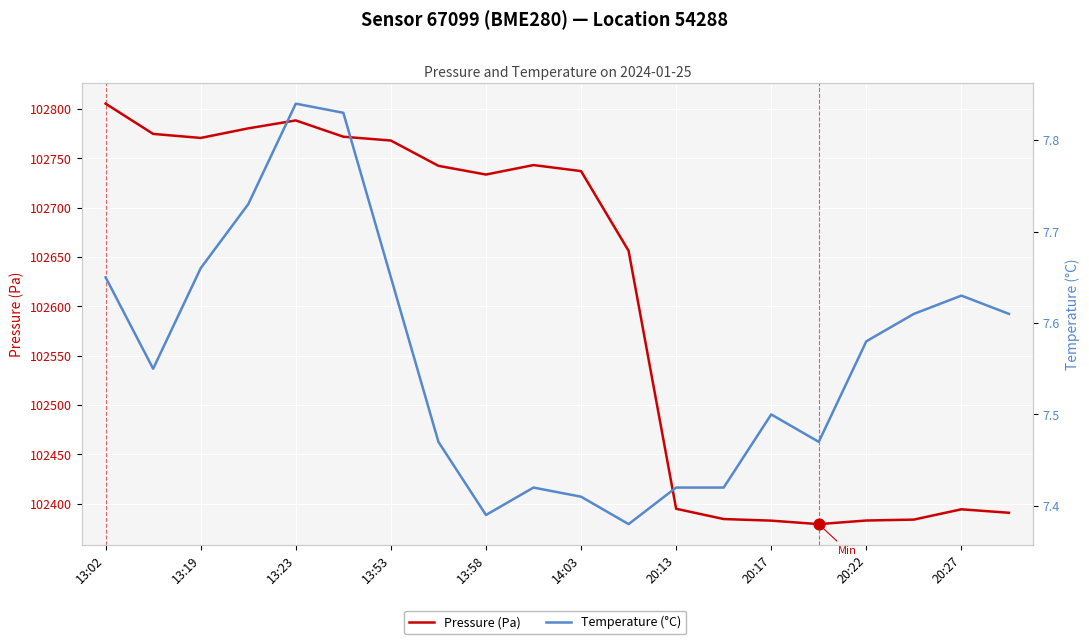

Is the value of Pressure (Pa) at 13:19 greater than the value of Temperature (°C) at 13:19?

Yes